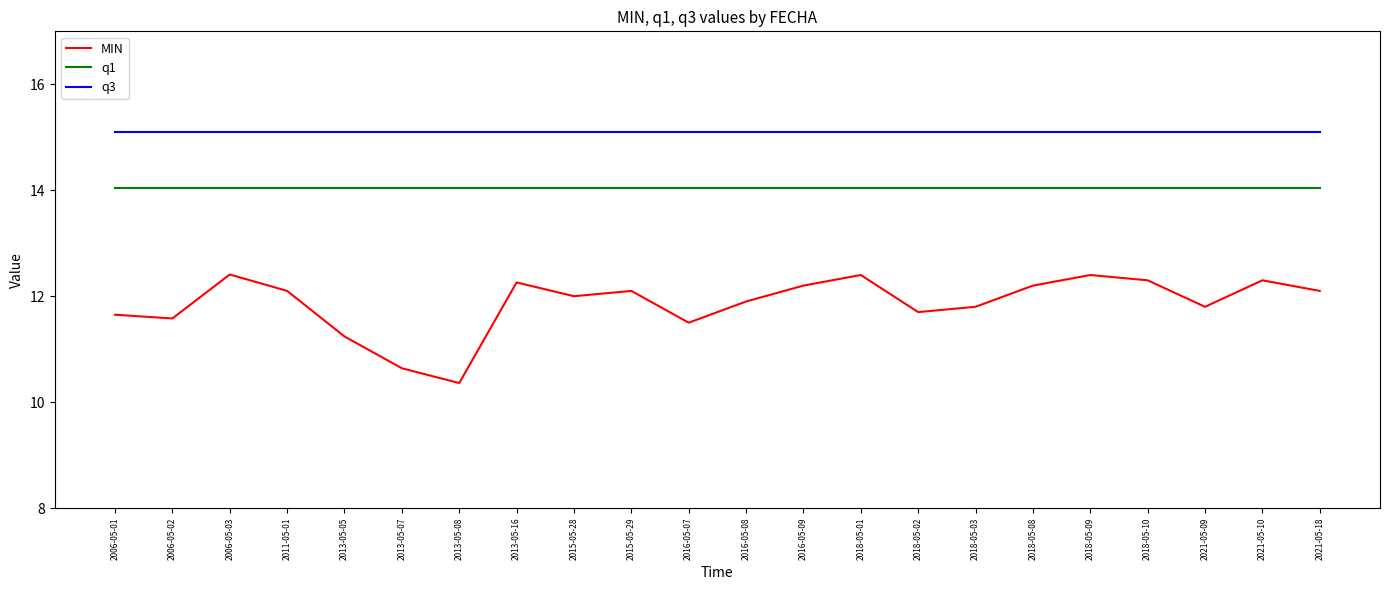

Which category has the lowest value in the MIN series?

2013-05-08